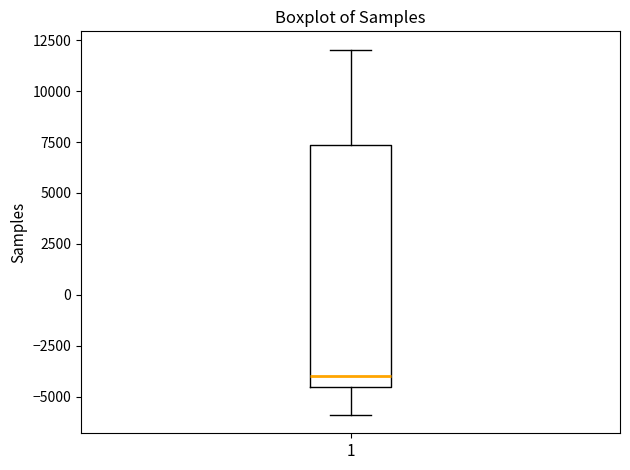

Transcribe this box plot: give where the median line is, the range the box spans, and where the two whiskers end, as read against the y-axis. The values are not printed on the chart, so give them approximately, as read against the axis.

median -4000, box -4500 to 7500, whiskers -6000 to 12000